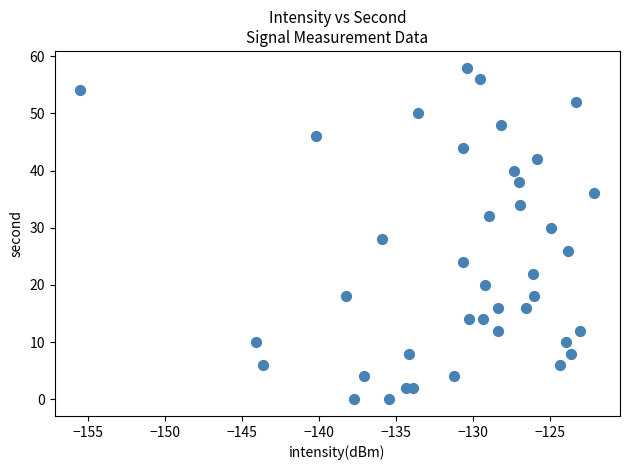

What is the range of Y values (max minus min)?

58